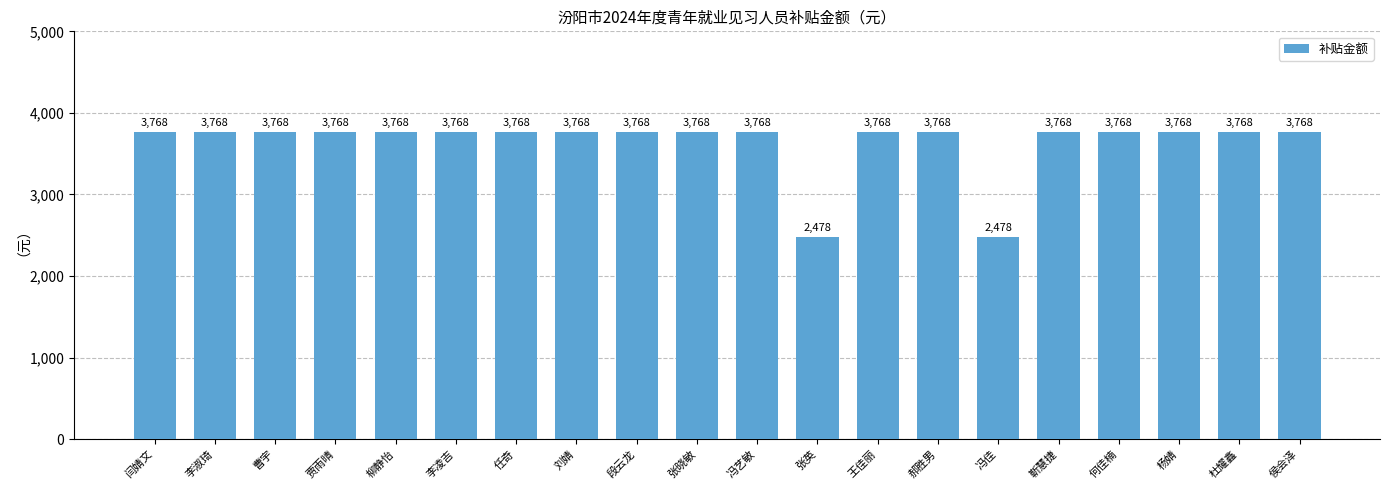

What is the maximum value shown in the chart?

3768